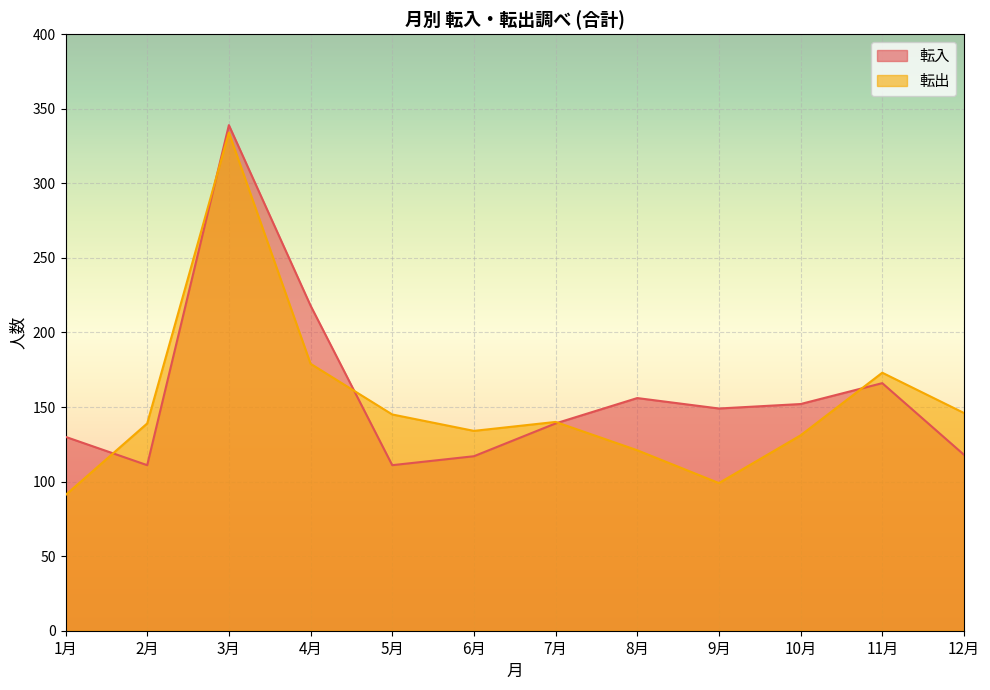

Where is 転出 nearest to the value 212?

4月